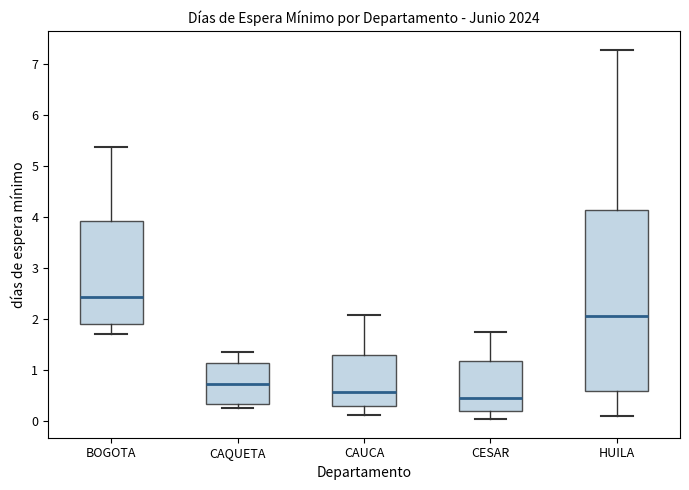

Reading left to right, read every box against the y-axis: the position of its median line, the range the box covers, and the ends of its whiskers. The values are not printed on the chart, so give them approximately, as read against the axis.

BOGOTA: median 2.4, box 1.9 to 3.9, whiskers 1.7 to 5.4
CAQUETA: median 0.7, box 0.3 to 1.1, whiskers 0.2 to 1.3
CAUCA: median 0.6, box 0.3 to 1.3, whiskers 0.1 to 2.1
CESAR: median 0.4, box 0.2 to 1.2, whiskers 0.0 to 1.7
HUILA: median 2.1, box 0.6 to 4.1, whiskers 0.1 to 7.3